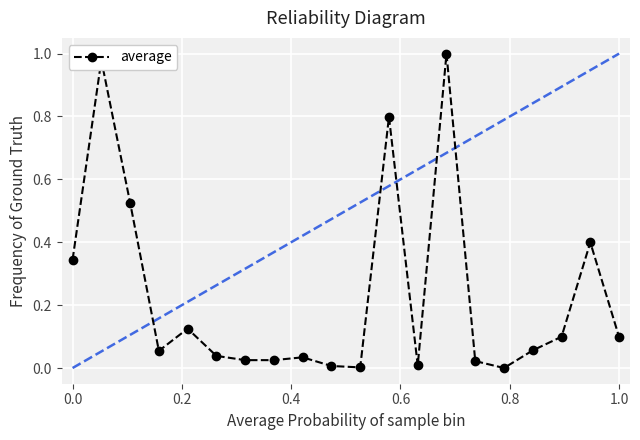

True or false: average has more than 1 points higher than both neighbors.

True